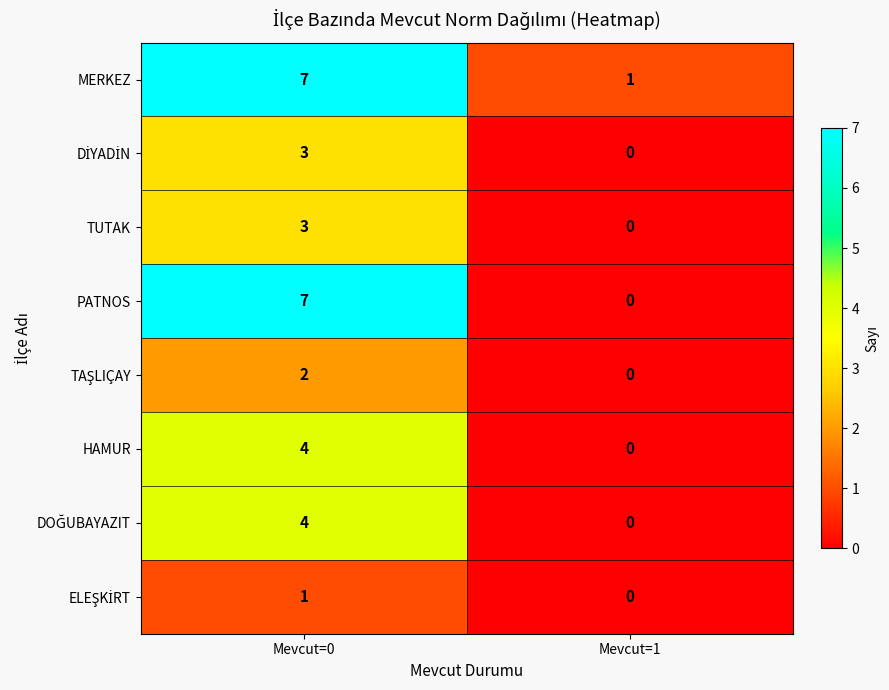

At which category is the sum across all series the highest?

Mevcut=0